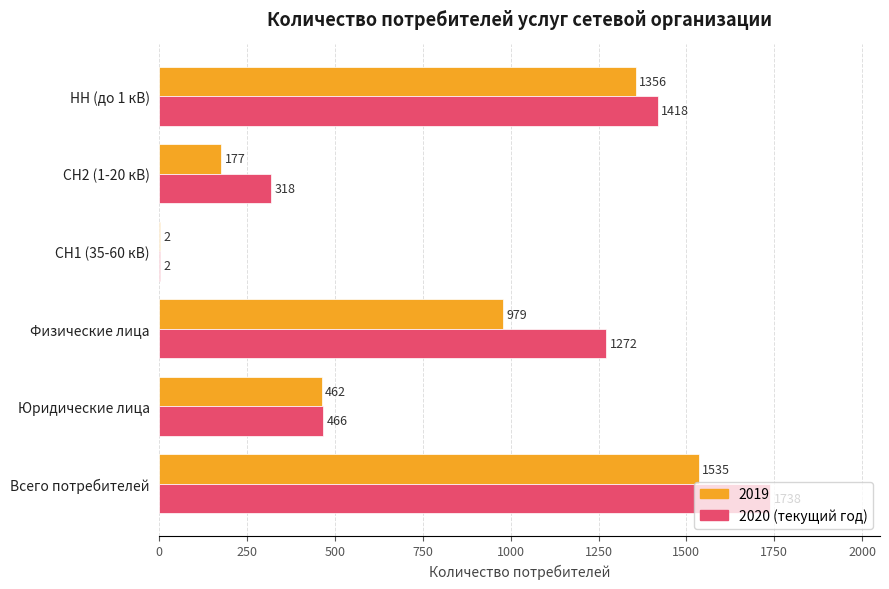

What is the maximum value shown in the chart?

1738